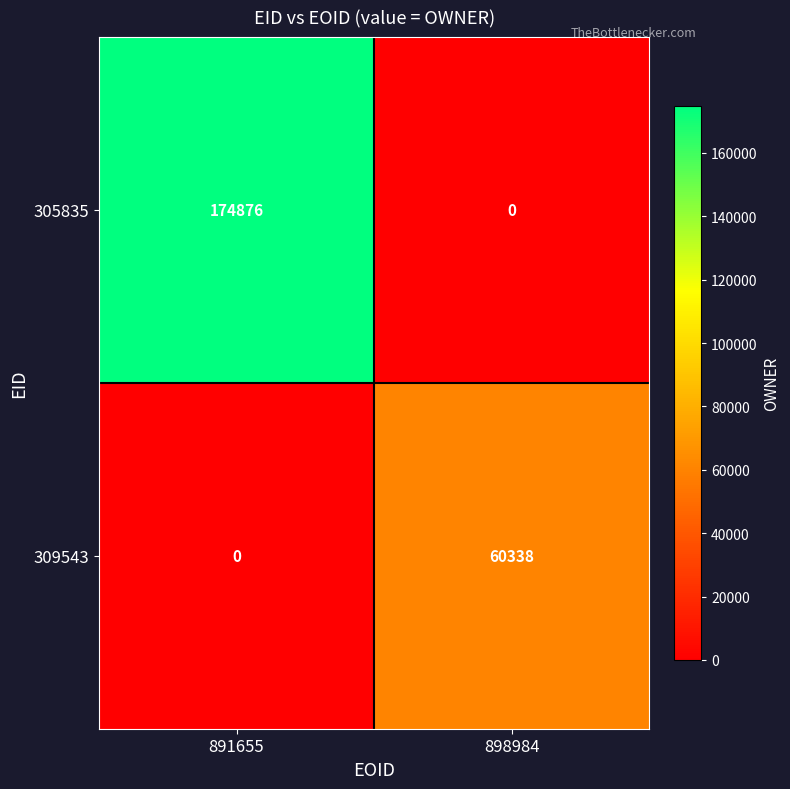

At how many categories does at least one series exceed 152774?

1